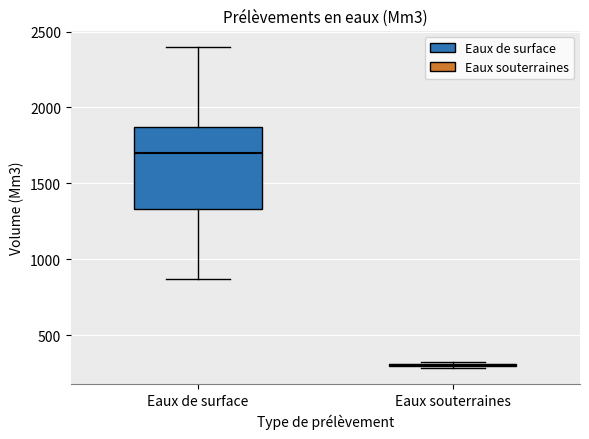

Comparing the boxes themselves (not the whiskers), which one is the tallest?

Eaux de surface